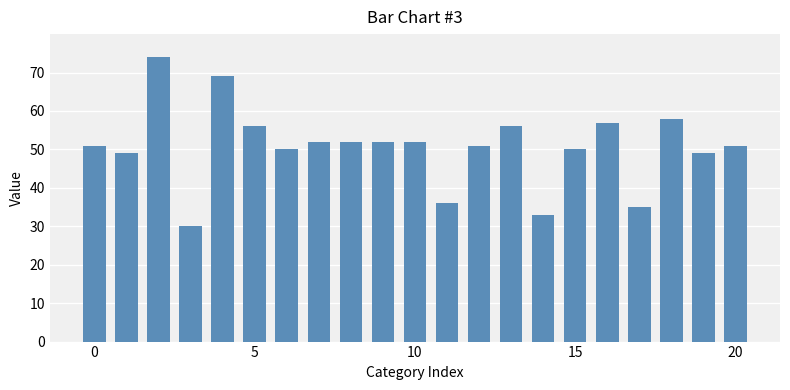

What is the sum of all values?

1063